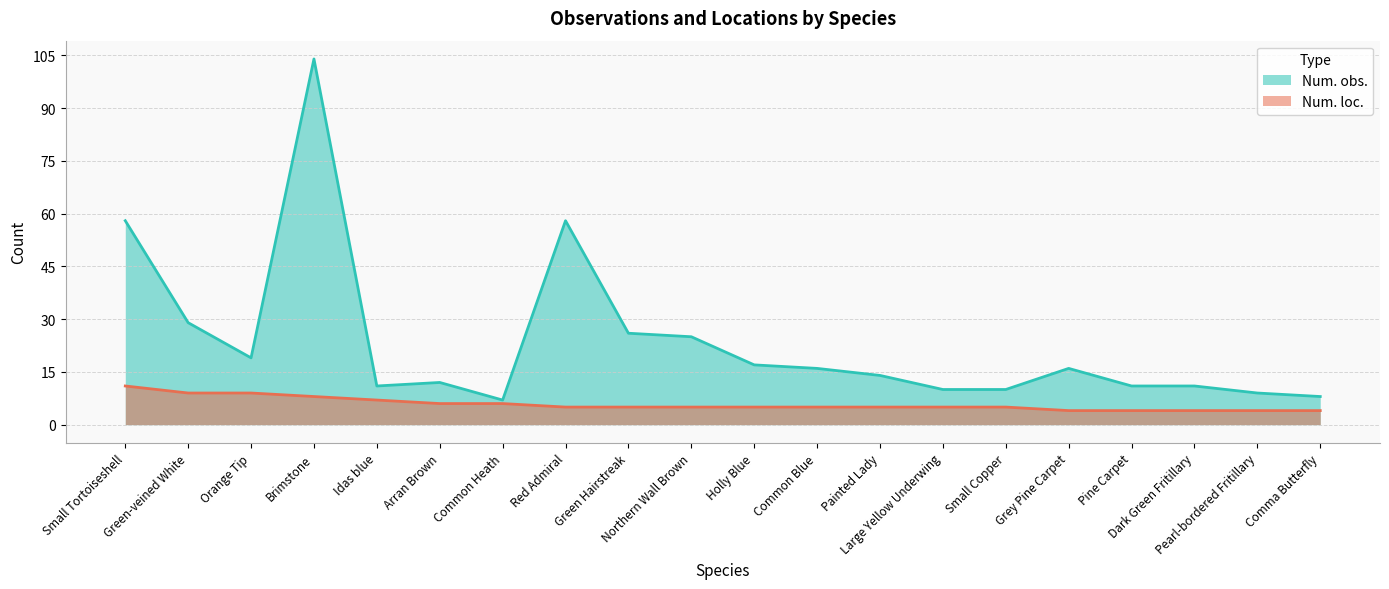

At which label does Num. obs. first exceed 16?

Small Tortoiseshell